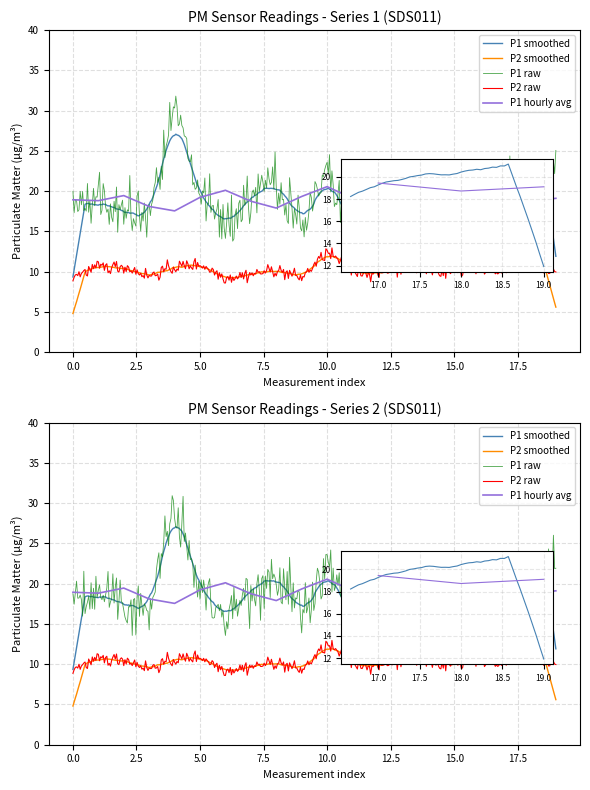

What is the label of the 12th point from the left?

11:00